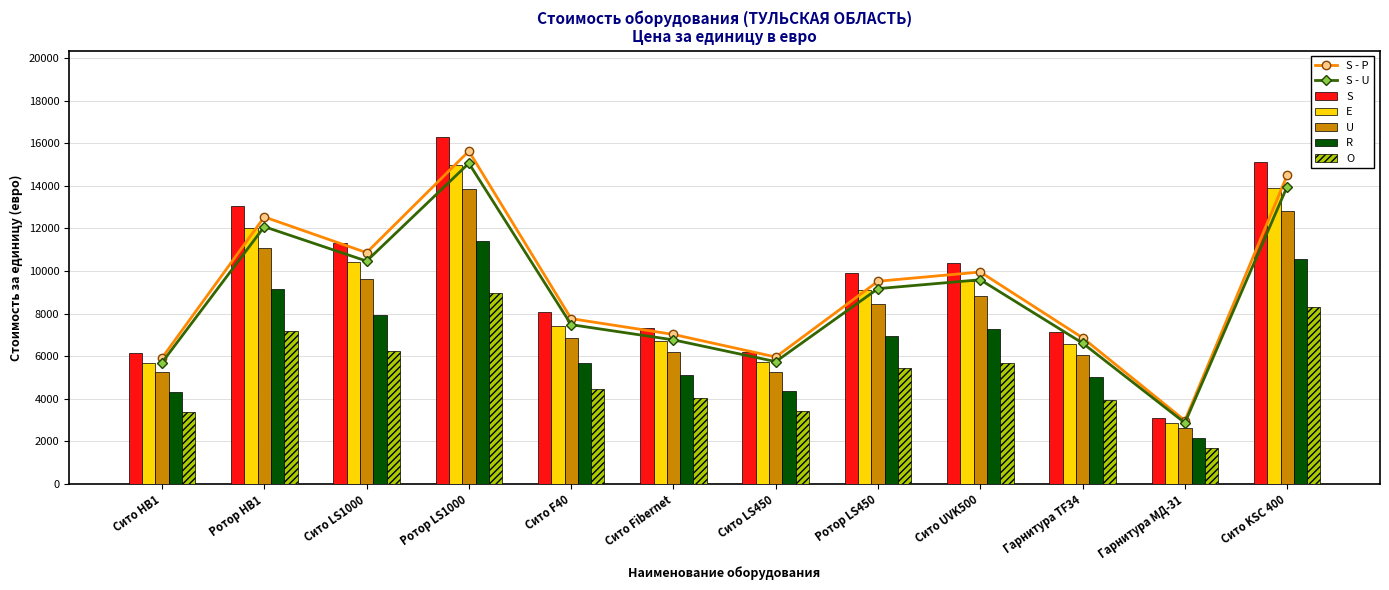

At which label is S - U closest to 8965?

Ротор LS450